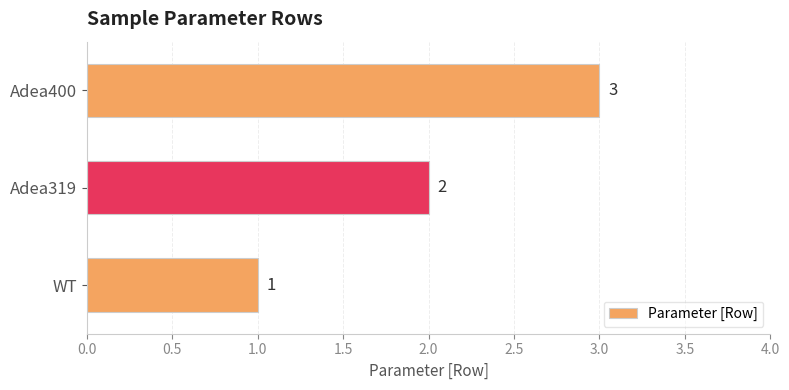

What is the change in value from Adea319 to Adea400?

+1